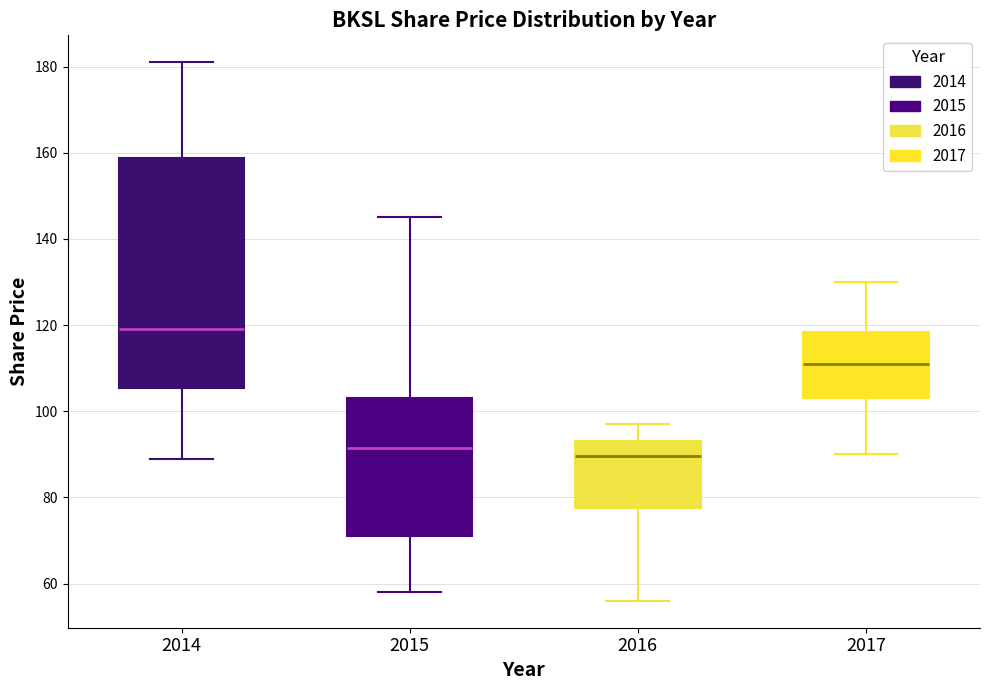

Which box's median line is the lowest?

2016